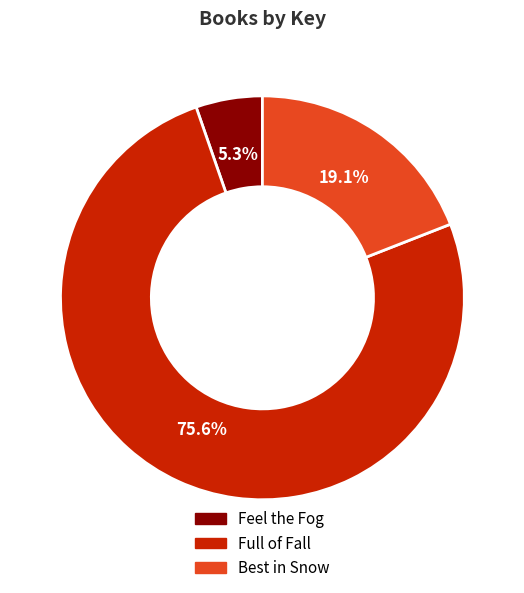

Between Feel the Fog and Full of Fall, which is larger?

Full of Fall